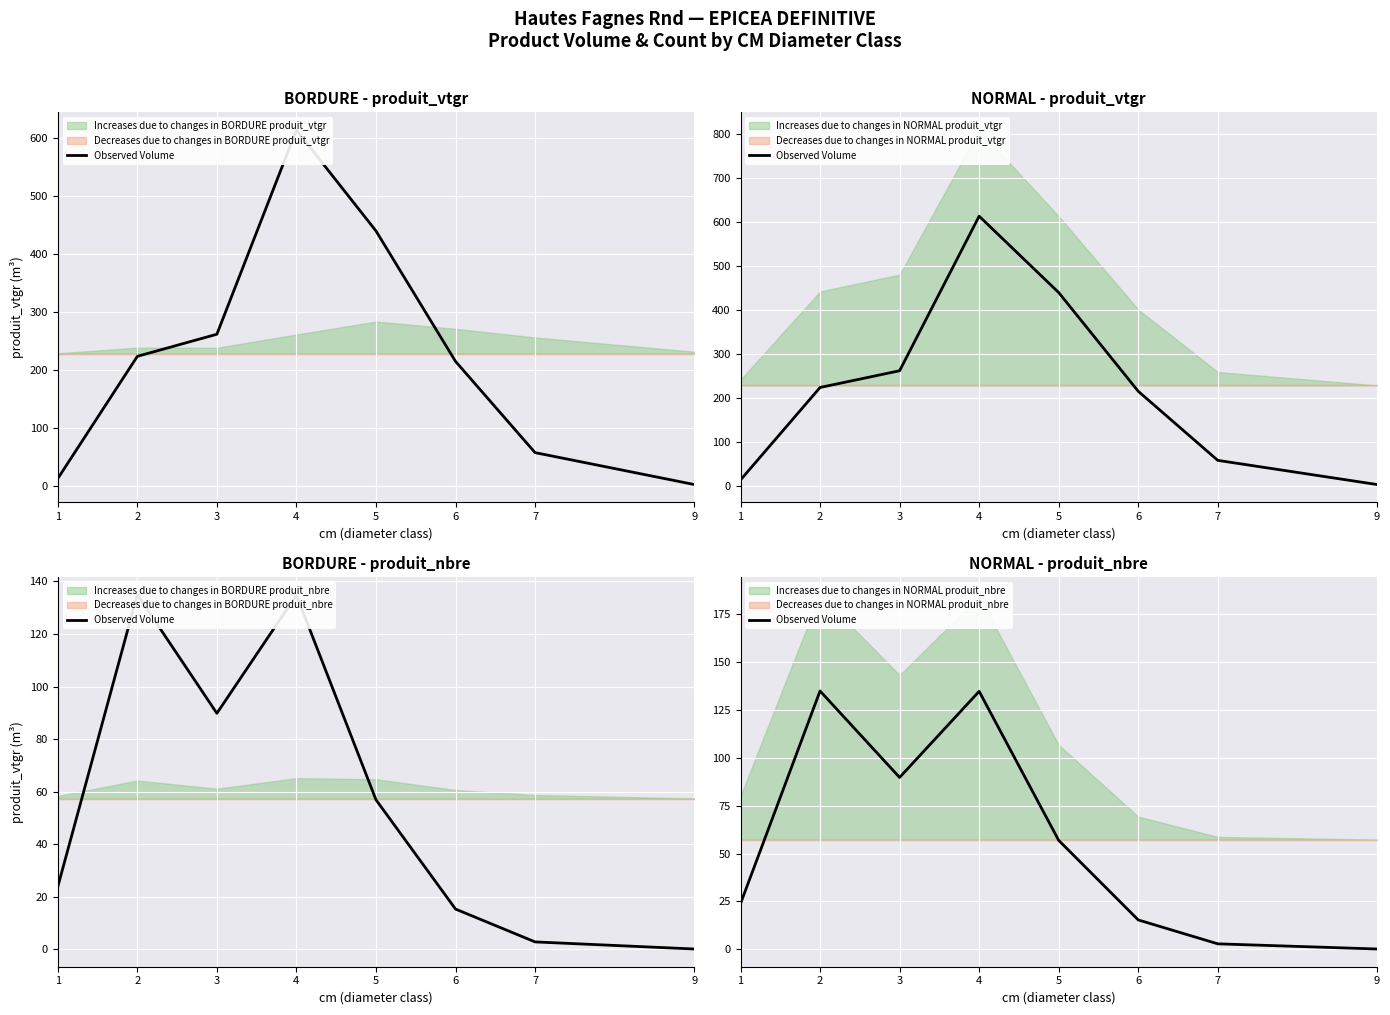

Reading right to left, extract all data points from this chart.

0.1	2.8	15.3	56.9	134.8	89.8	135.0	23.8